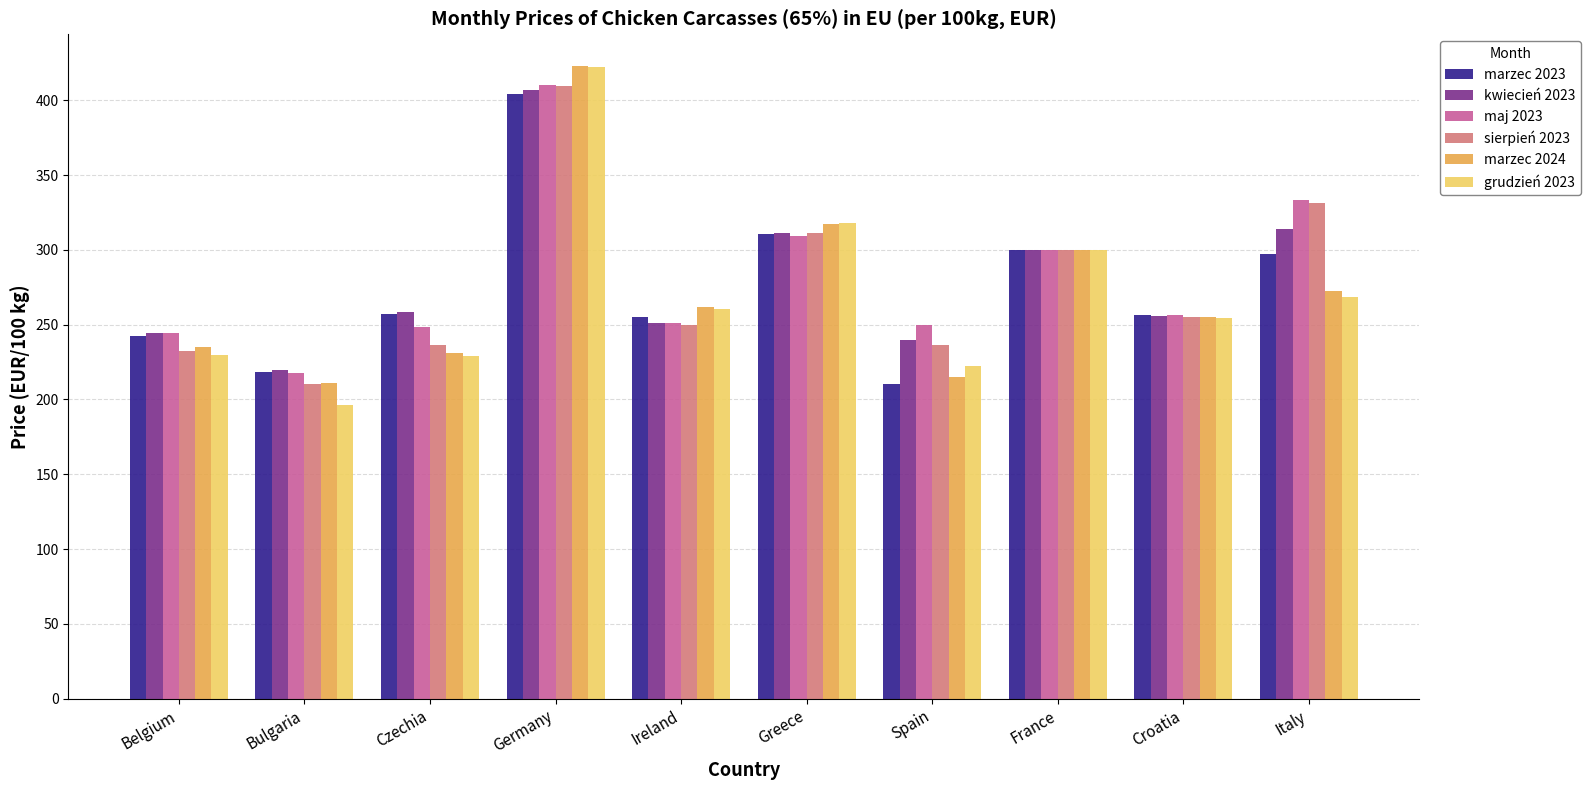

What is the greatest value displayed?

422.9